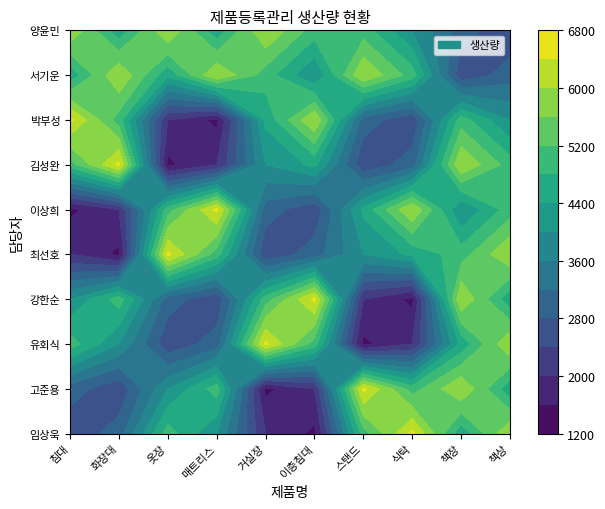

What is the maximum value for 식탁?

6500